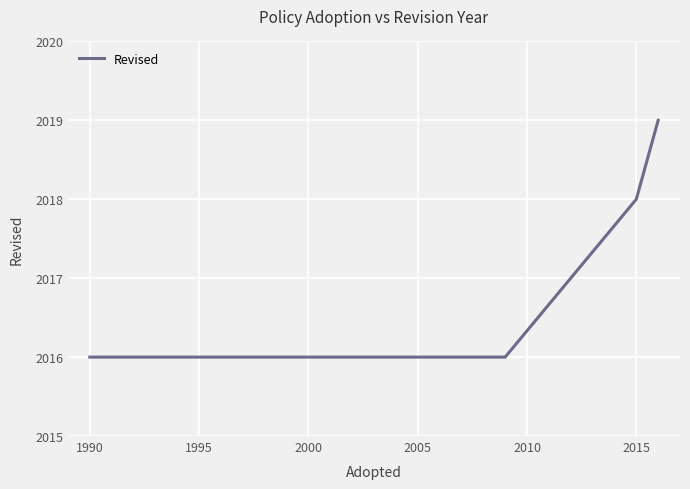

What is the sum of all values?

8069